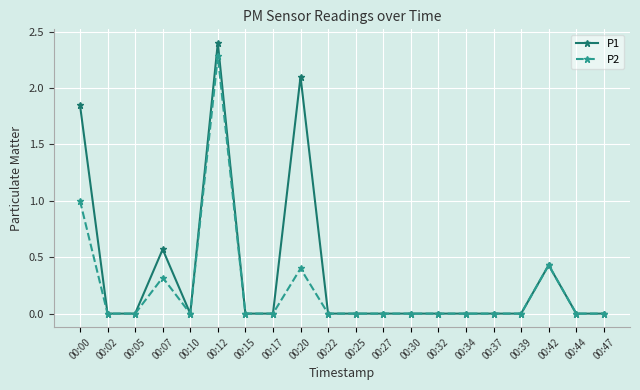

True or false: P2 has more than 2 interior local peaks.

True